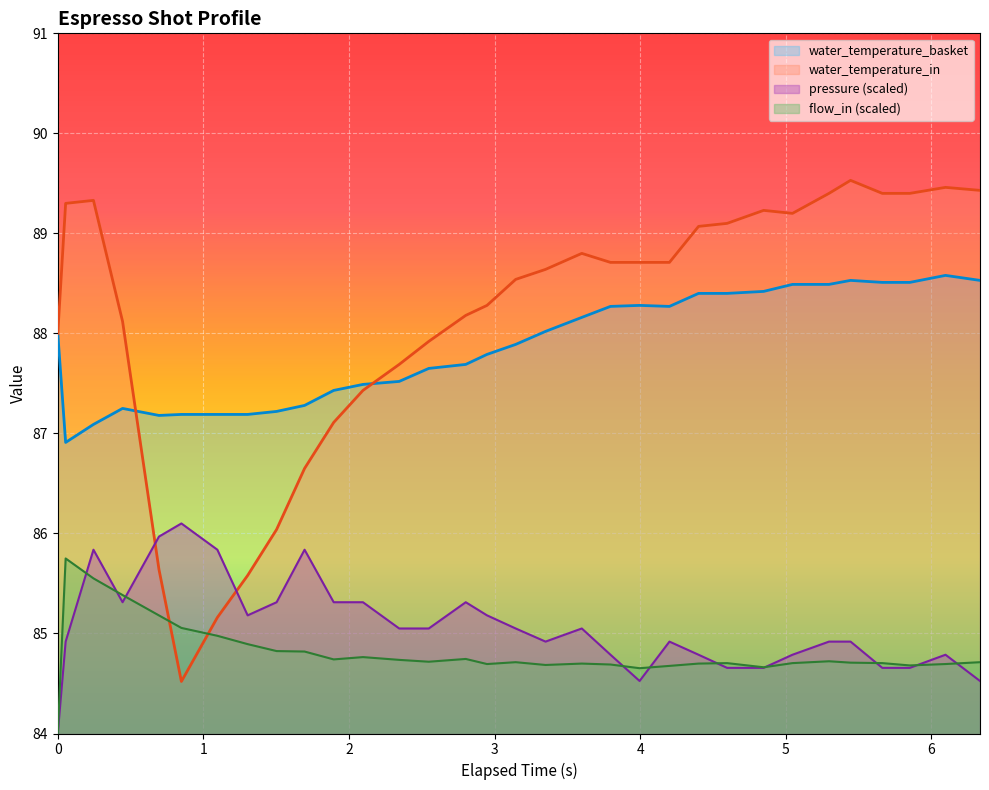

True or false: water_temperature_basket and water_temperature_in cross at least once.

True